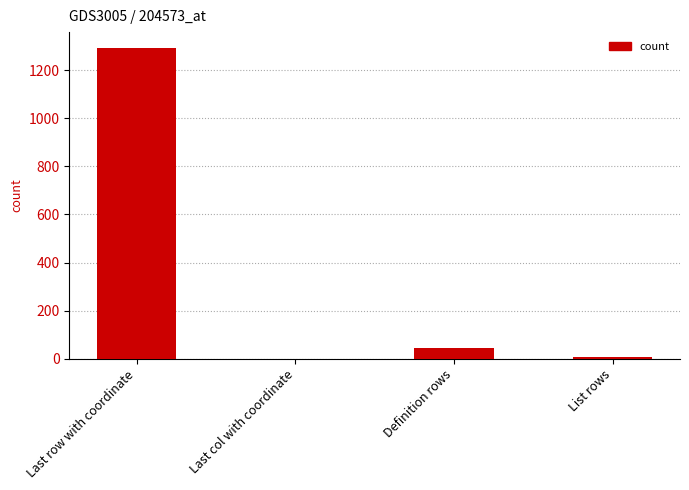

The chart shows a value of 1 at Last col with coordinate. True or false?

True